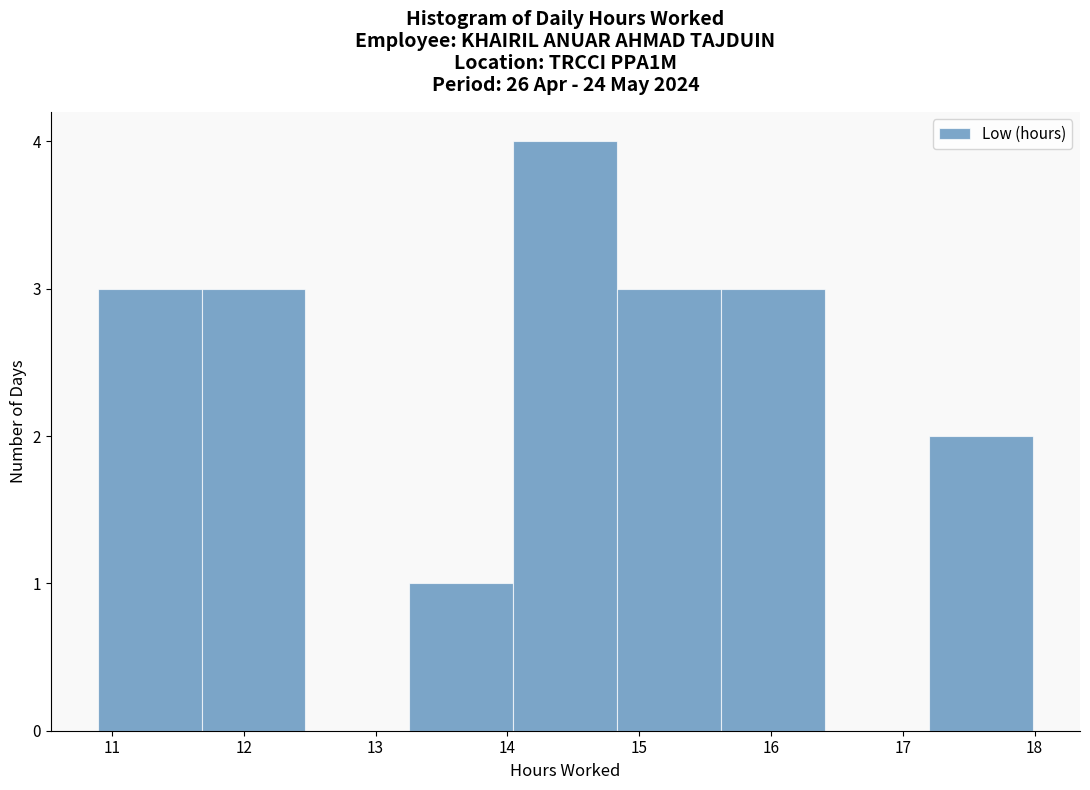

Reading left to right, list every bar in this chart as the range it spans on the x-axis followed by its height. Neither the bar edges nor the heights are printed on the chart, so give them approximately, as read against the axes.

10.9 to 11.7: 3
11.7 to 12.5: 3
12.5 to 13.3: 0
13.3 to 14.0: 1
14.0 to 14.8: 4
14.8 to 15.6: 3
15.6 to 16.4: 3
16.4 to 17.2: 0
17.2 to 18.0: 2